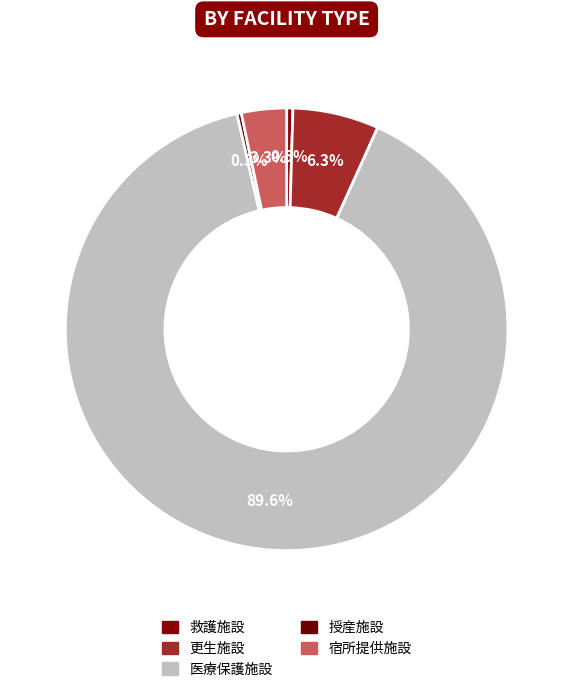

Count the number of slices in the pie.

5